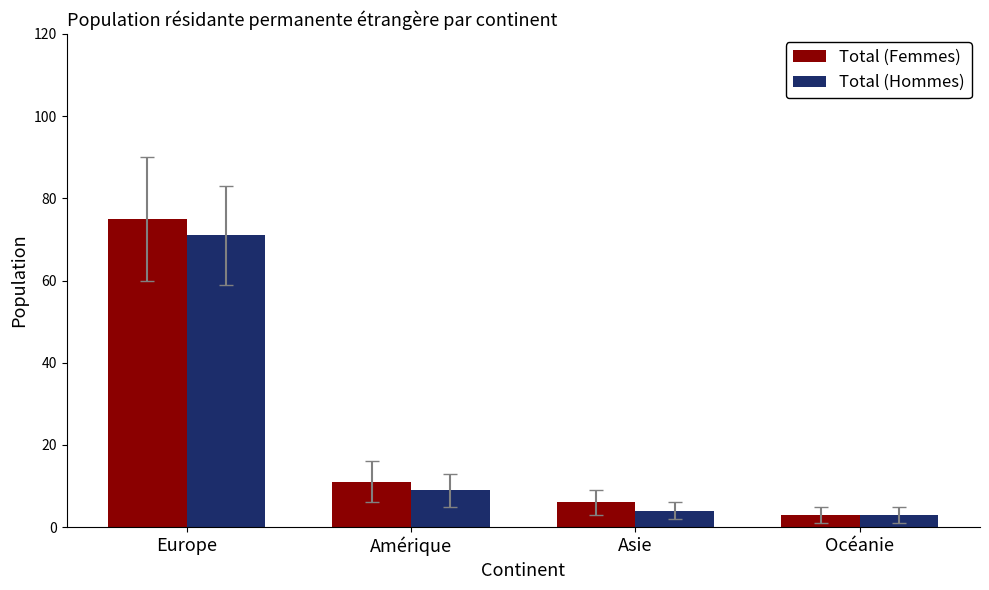

True or false: Total (Hommes) has a value of 28 at Europe.

False